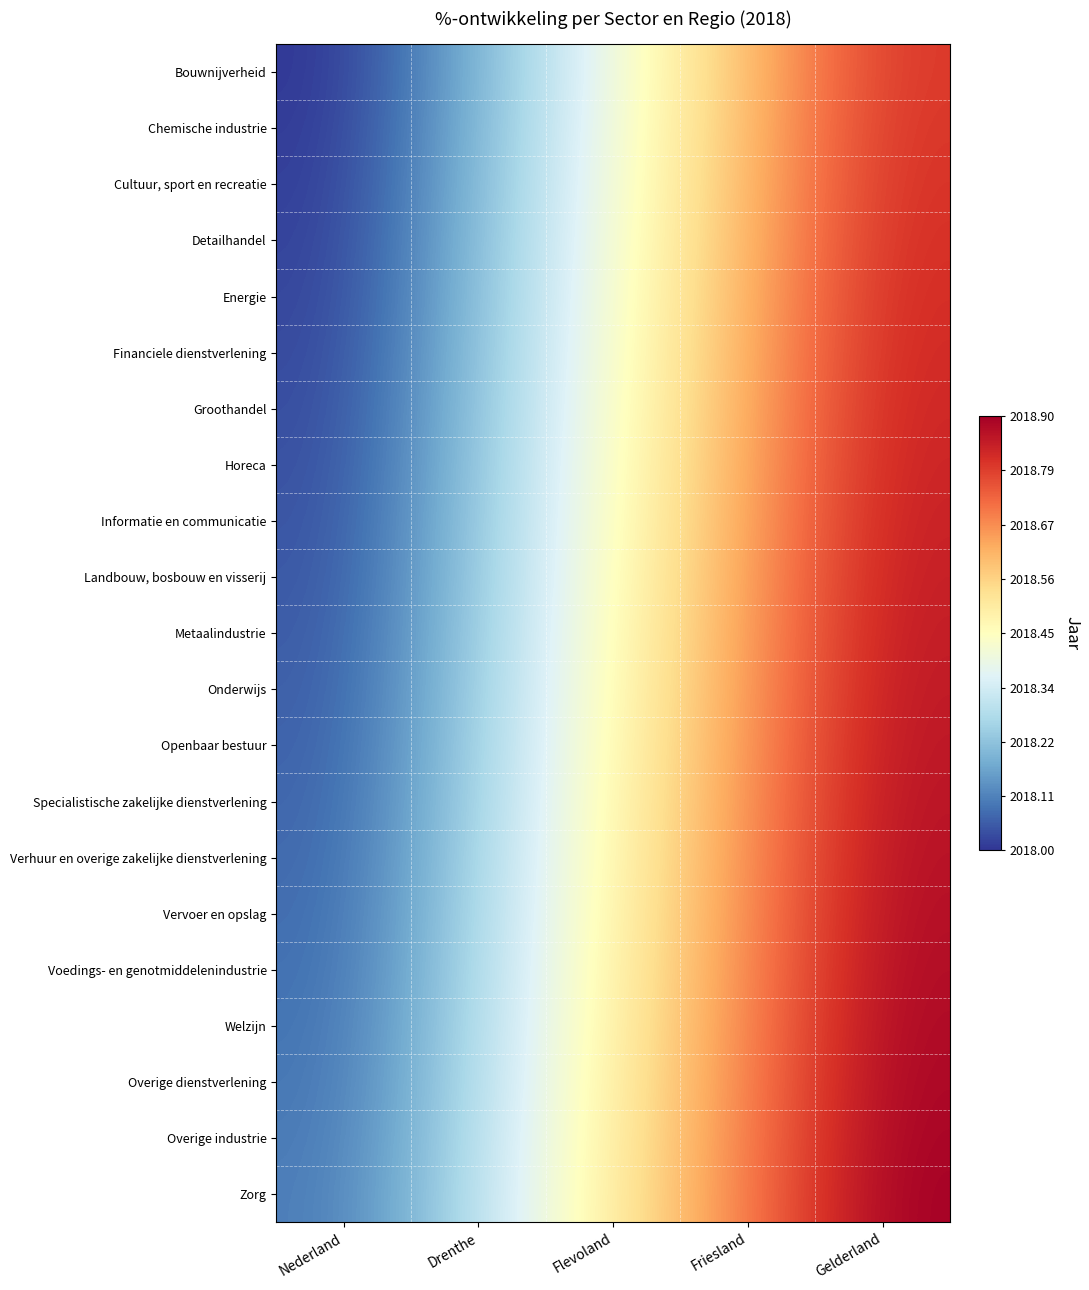

Rank the series by their maximum value, from highest to lowest.

Zorg, Overige industrie, Overige dienstverlening, Welzijn, Voedings- en genotmiddelenindustrie, Vervoer en opslag, Verhuur en overige zakelijke dienstverlening, Specialistische zakelijke dienstverlening, Openbaar bestuur, Onderwijs, Metaalindustrie, Landbouw, bosbouw en visserij, Informatie en communicatie, Horeca, Groothandel, Financiele dienstverlening, Energie, Detailhandel, Cultuur, sport en recreatie, Chemische industrie, Bouwnijverheid